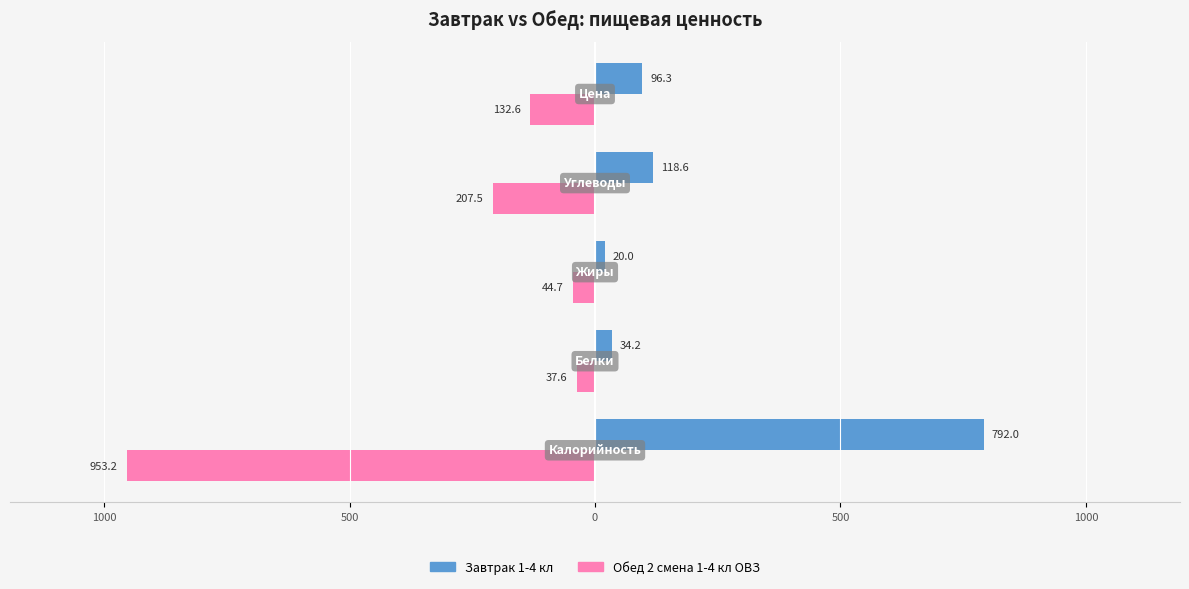

What is the sum of all Обед 2 смена 1-4 кл ОВЗ values?

-1375.6